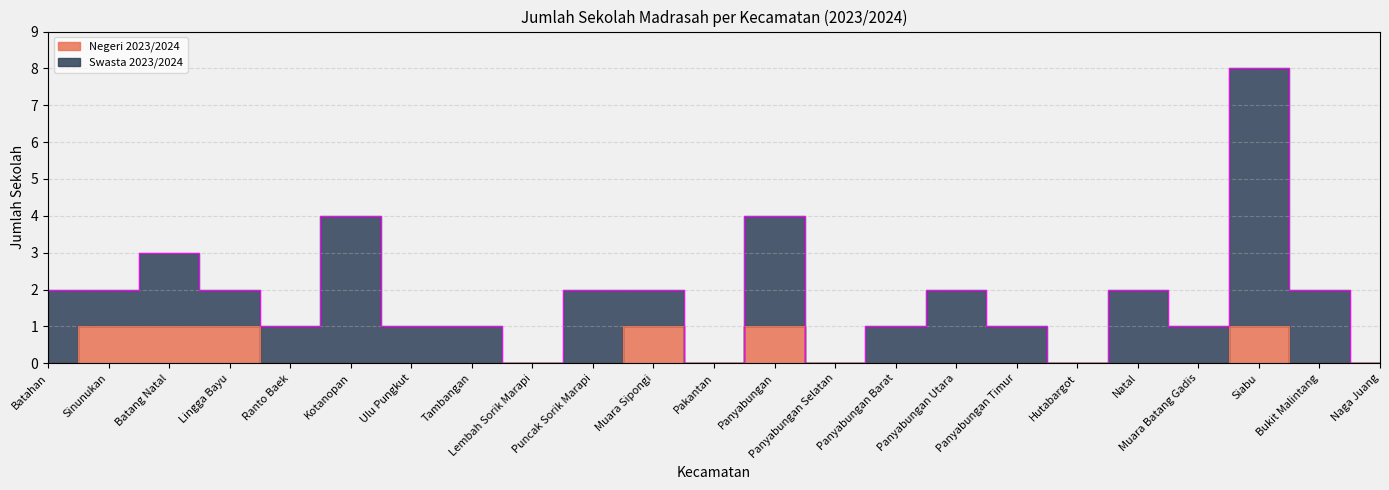

Rank the categories by value from lowest to highest.

Batahan, Ranto Baek, Kotanopan, Ulu Pungkut, Tambangan, Lembah Sorik Marapi, Puncak Sorik Marapi, Pakantan, Panyabungan Selatan, Panyabungan Barat, Panyabungan Utara, Panyabungan Timur, Hutabargot, Natal, Muara Batang Gadis, Bukit Malintang, Naga Juang, Sinunukan, Batang Natal, Lingga Bayu, Muara Sipongi, Panyabungan, Siabu